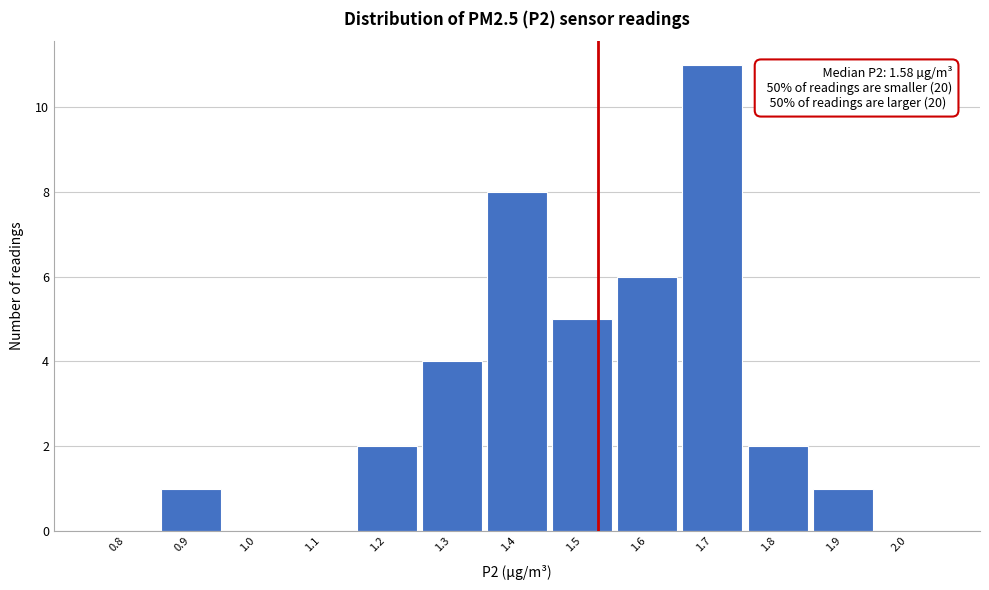

Reading left to right, transcribe all the data shown in this chart.

0.8=0	0.9=1	1.0=0	1.1=0	1.2=2	1.3=4	1.4=8	1.5=5	1.6=6	1.7=11	1.8=2	1.9=1	2.0=0